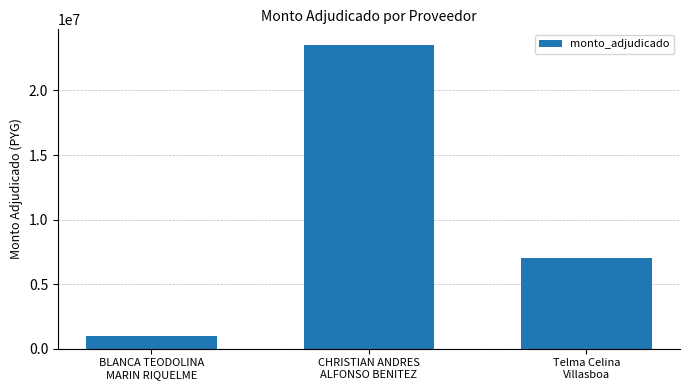

What is the greatest value displayed?

23560000